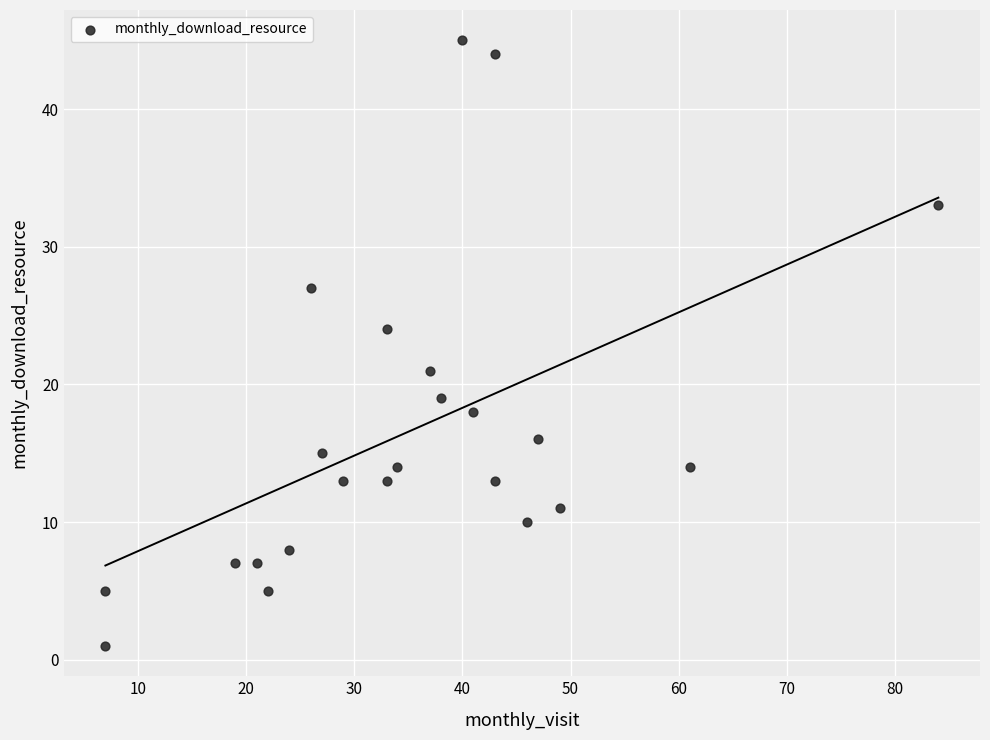

What is the range of X values (max minus min)?

77